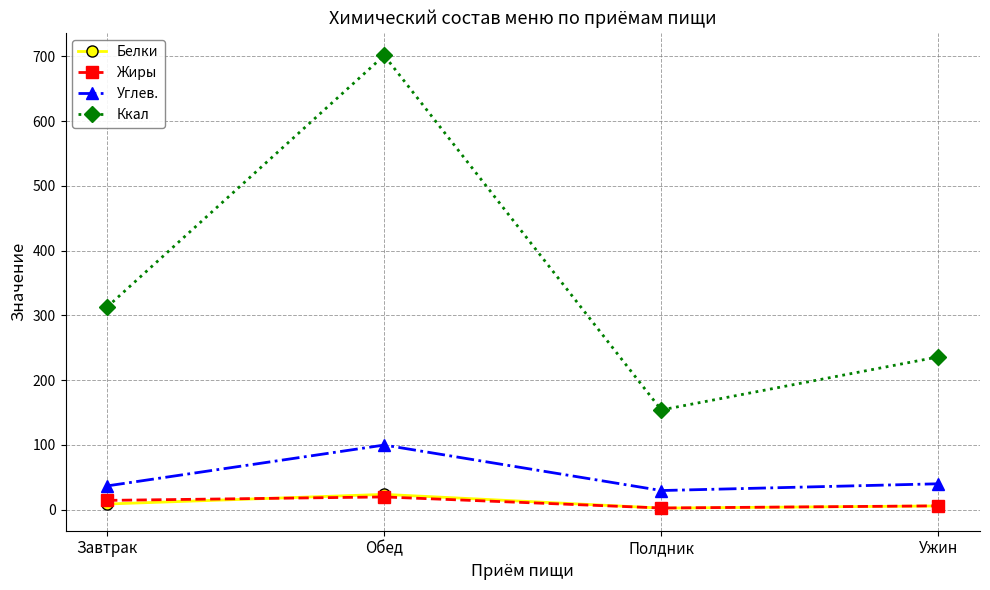

True or false: Ккал has a value of 436.5 at Завтрак.

False